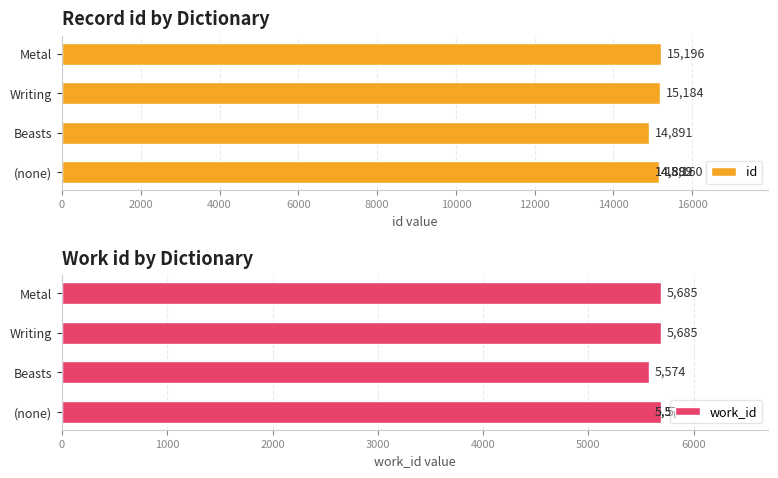

List the series in order of their peak value, highest first.

id, work_id